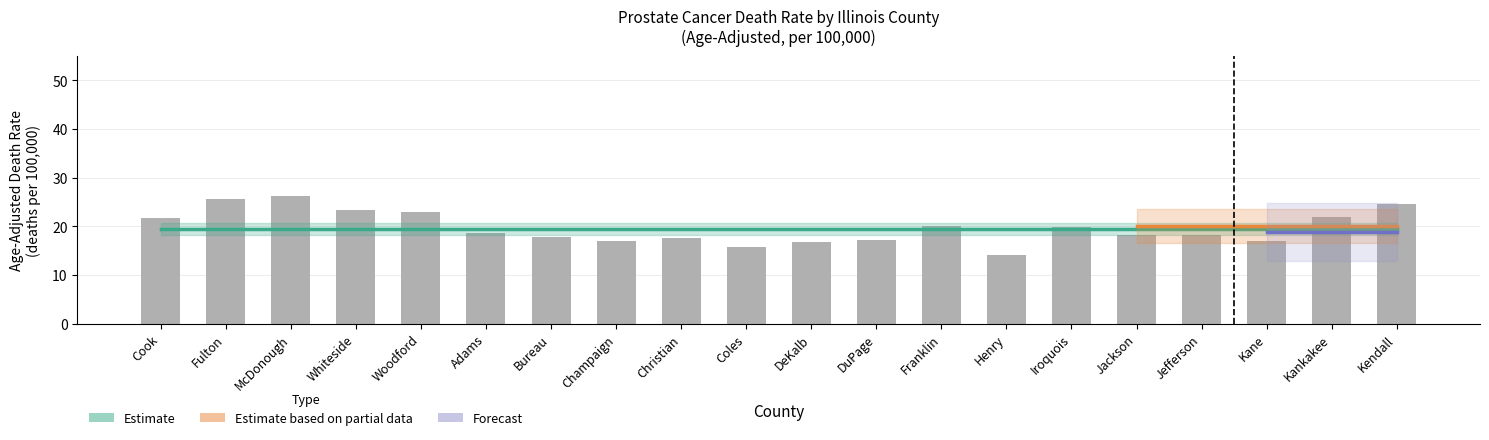

List the labels in order of Upper CI value, largest first.

McDonough, Fulton, Woodford, Kendall, Whiteside, Iroquois, Franklin, Jefferson, Christian, Bureau, Kankakee, Jackson, Adams, Coles, DeKalb, Cook, Henry, Champaign, Kane, DuPage